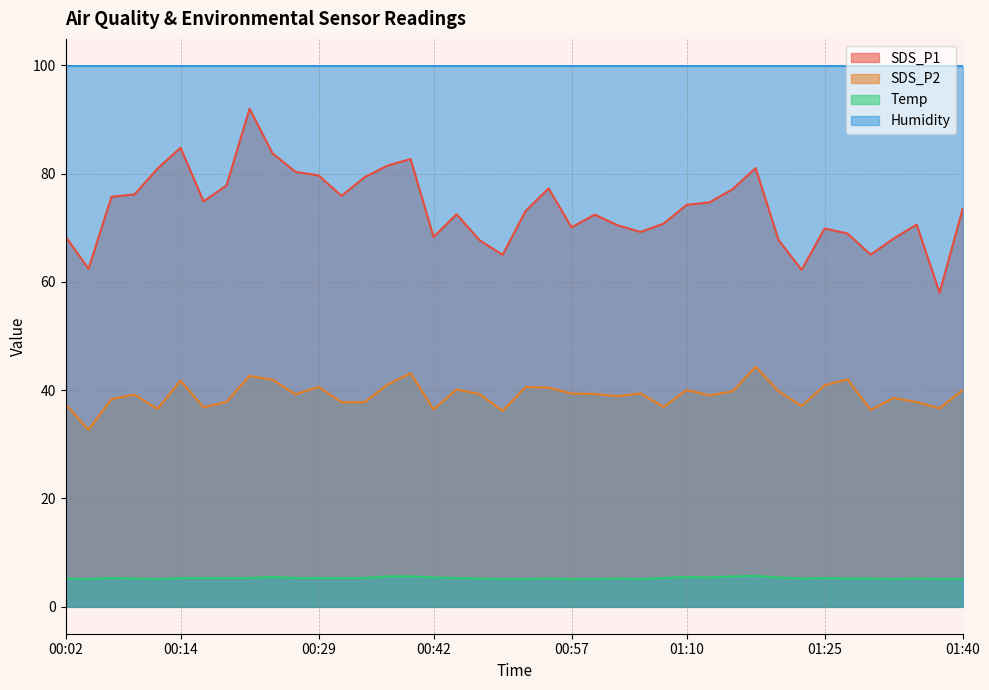

At 01:25, list the series in order from smallest to largest.

Temp, SDS_P2, SDS_P1, Humidity